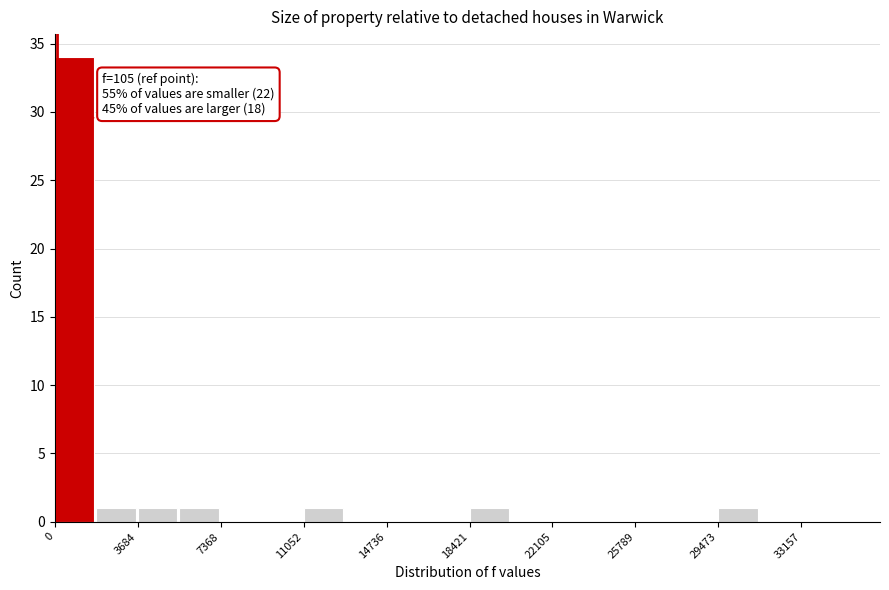

Around what value on the x-axis is the tallest bar? Give the approximate position of its centre, as read against the axis.

1000